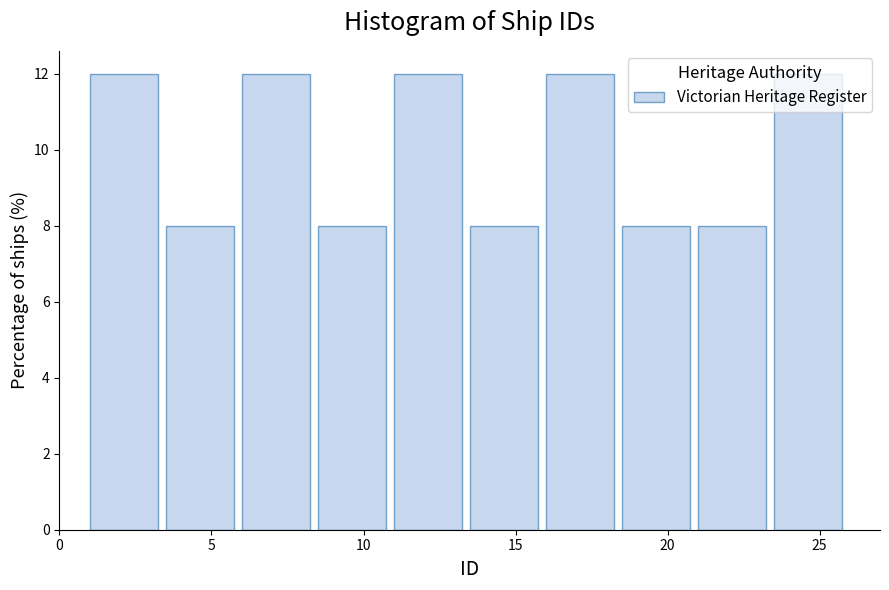

How tall is the bar that spans 8.5 to 11.0 on the x-axis? The values are not printed on the chart, so give them approximately, as read against the axis.

8